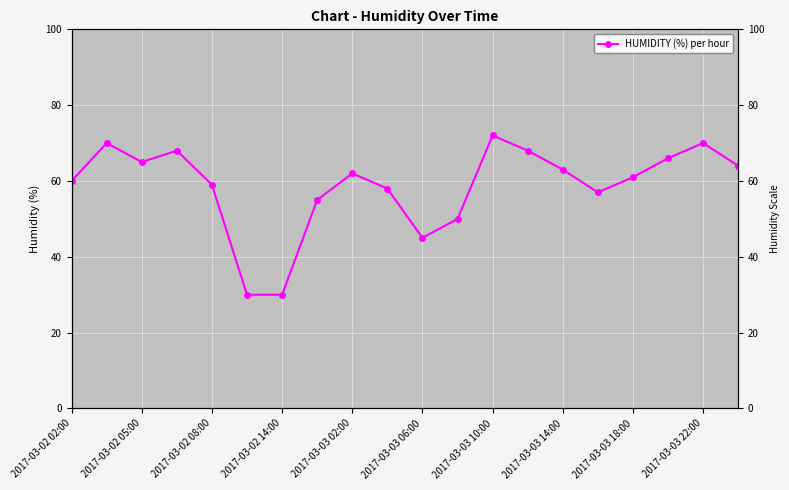

Read the value at 2017-03-03 22:00, to the nearest 10.

70